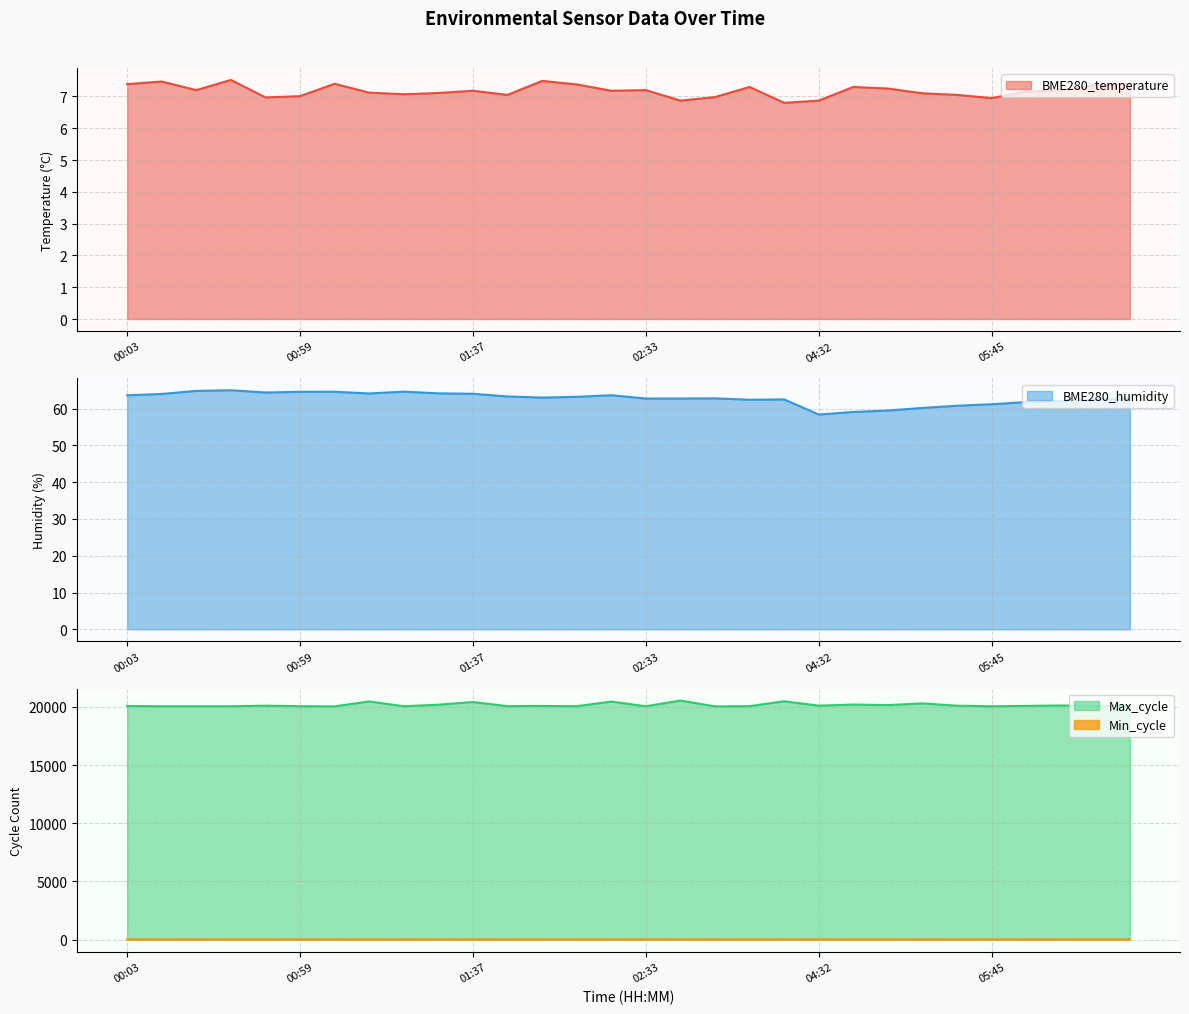

Does the chart display data point markers on the line(s)?

No